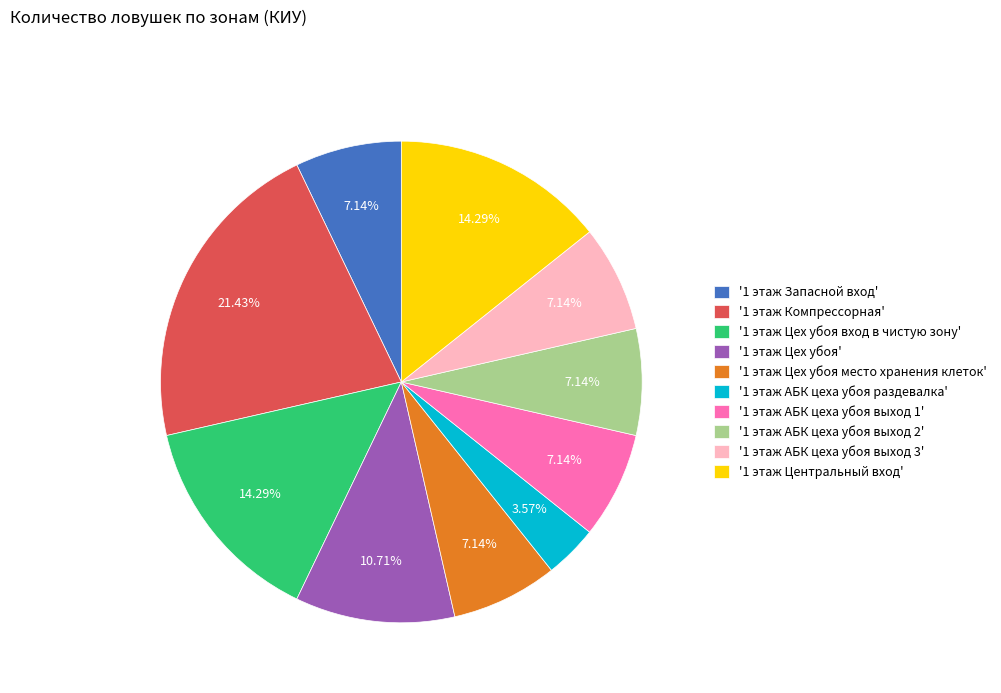

Between '1 этаж АБК цеха убоя выход 3' and '1 этаж Цех убоя', which is larger?

'1 этаж Цех убоя'